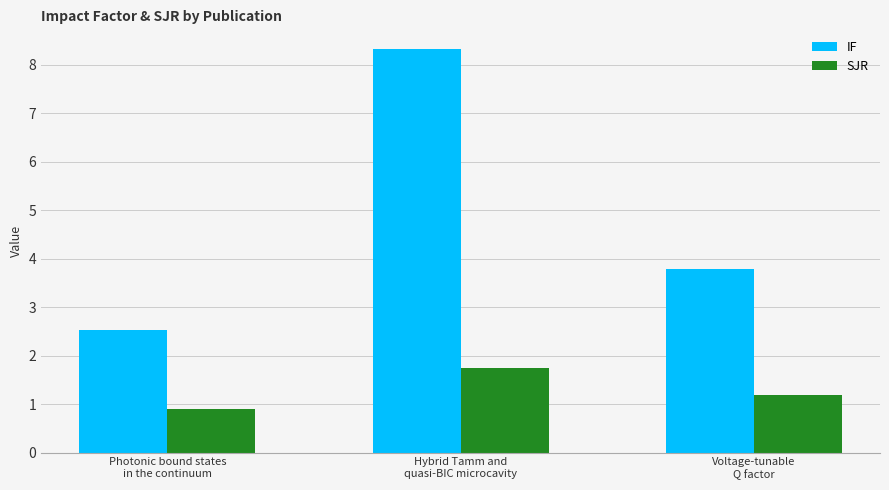

True or false: SJR has a value of 1.7 at Hybrid Tamm and
quasi-BIC microcavity.

True